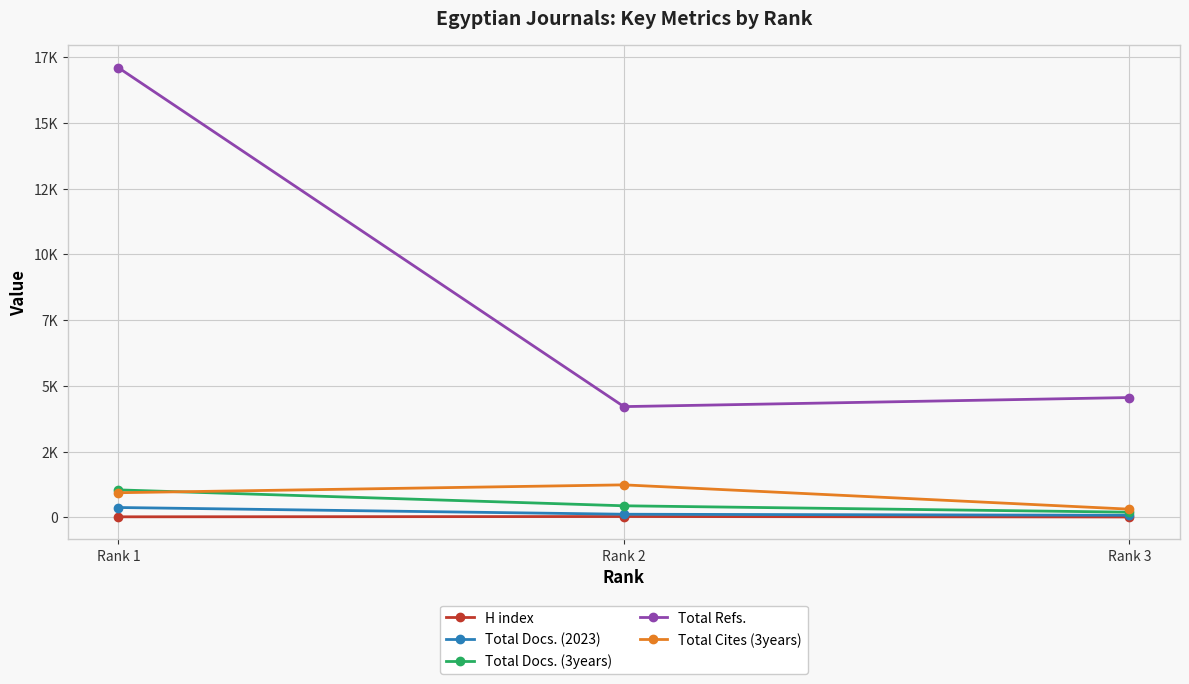

What are all the series names shown in the legend?

H index, Total Docs. (2023), Total Docs. (3years), Total Refs., Total Cites (3years)